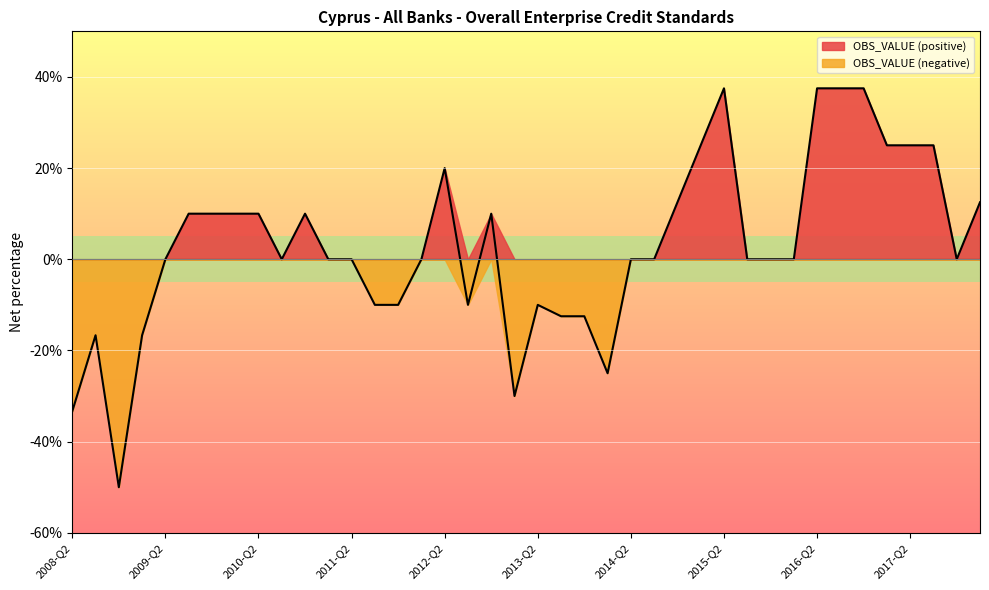

What is the label of the 40th point from the left?

2018-Q1